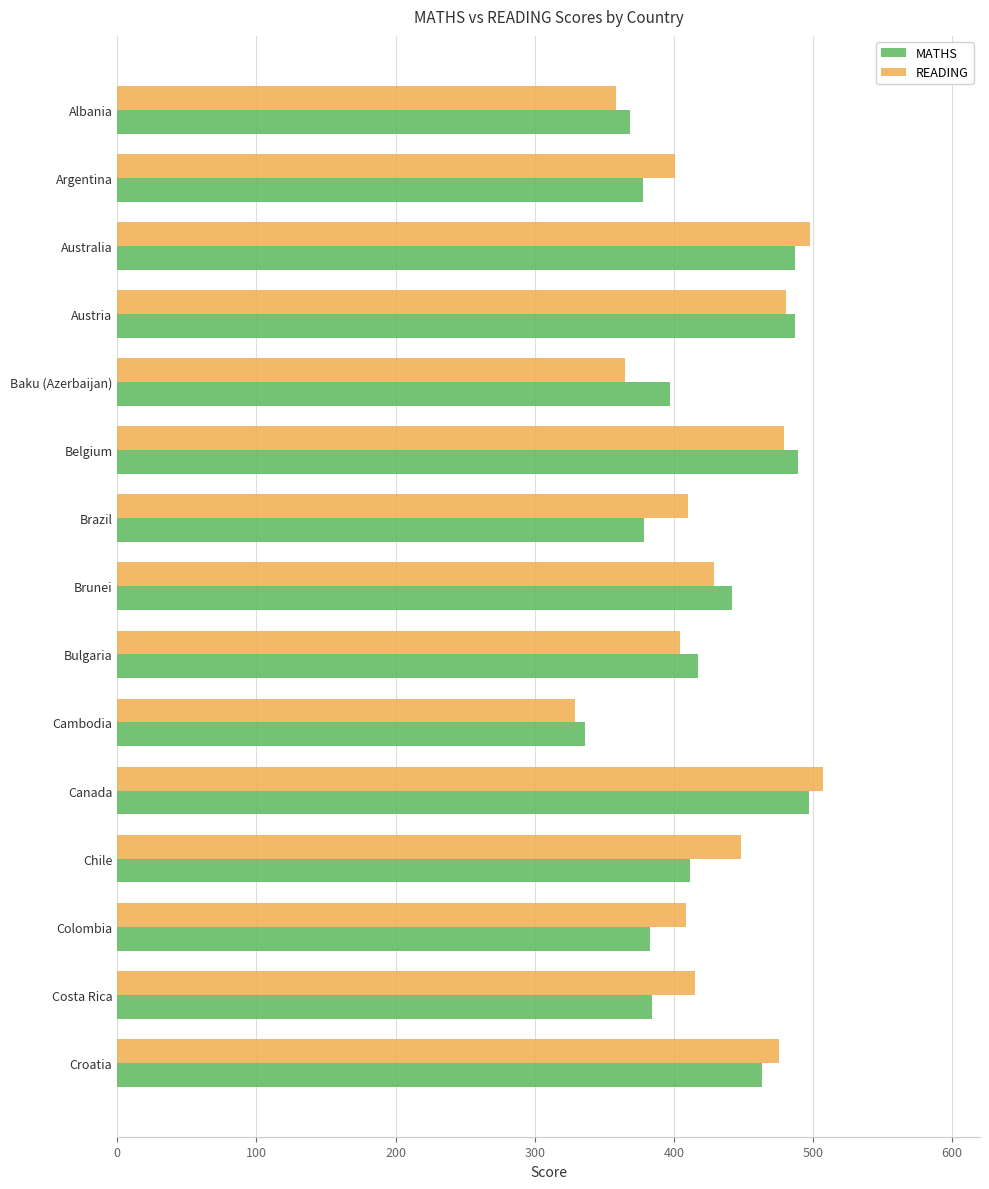

List the series in order of their peak value, highest first.

READING, MATHS